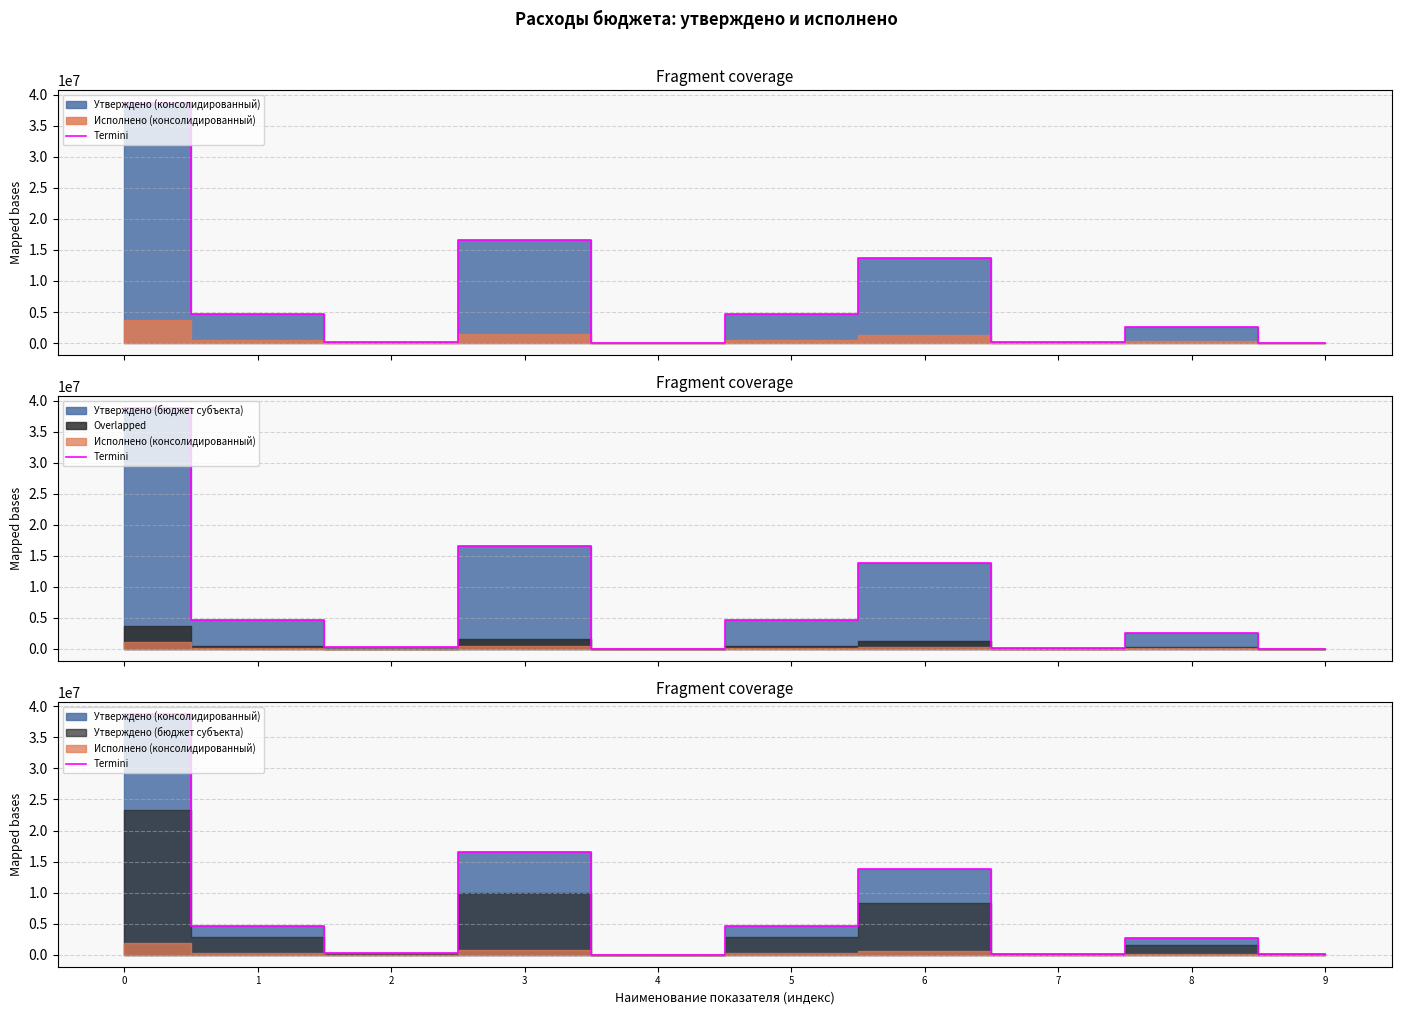

Which label corresponds to the smallest value in the chart?

4